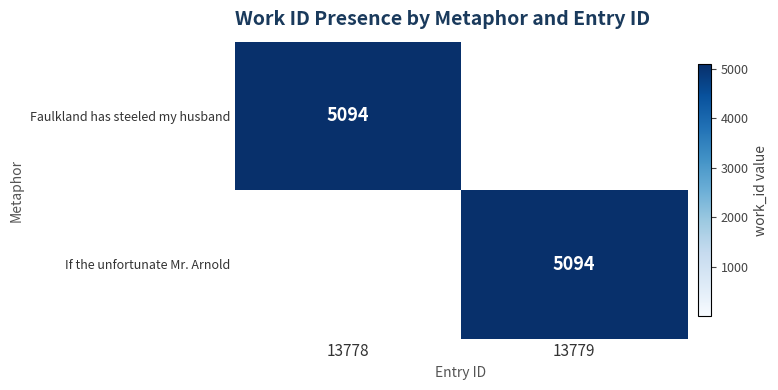

The If the unfortunate Mr. Arnold series shows 8007 at 13779. True or false?

False